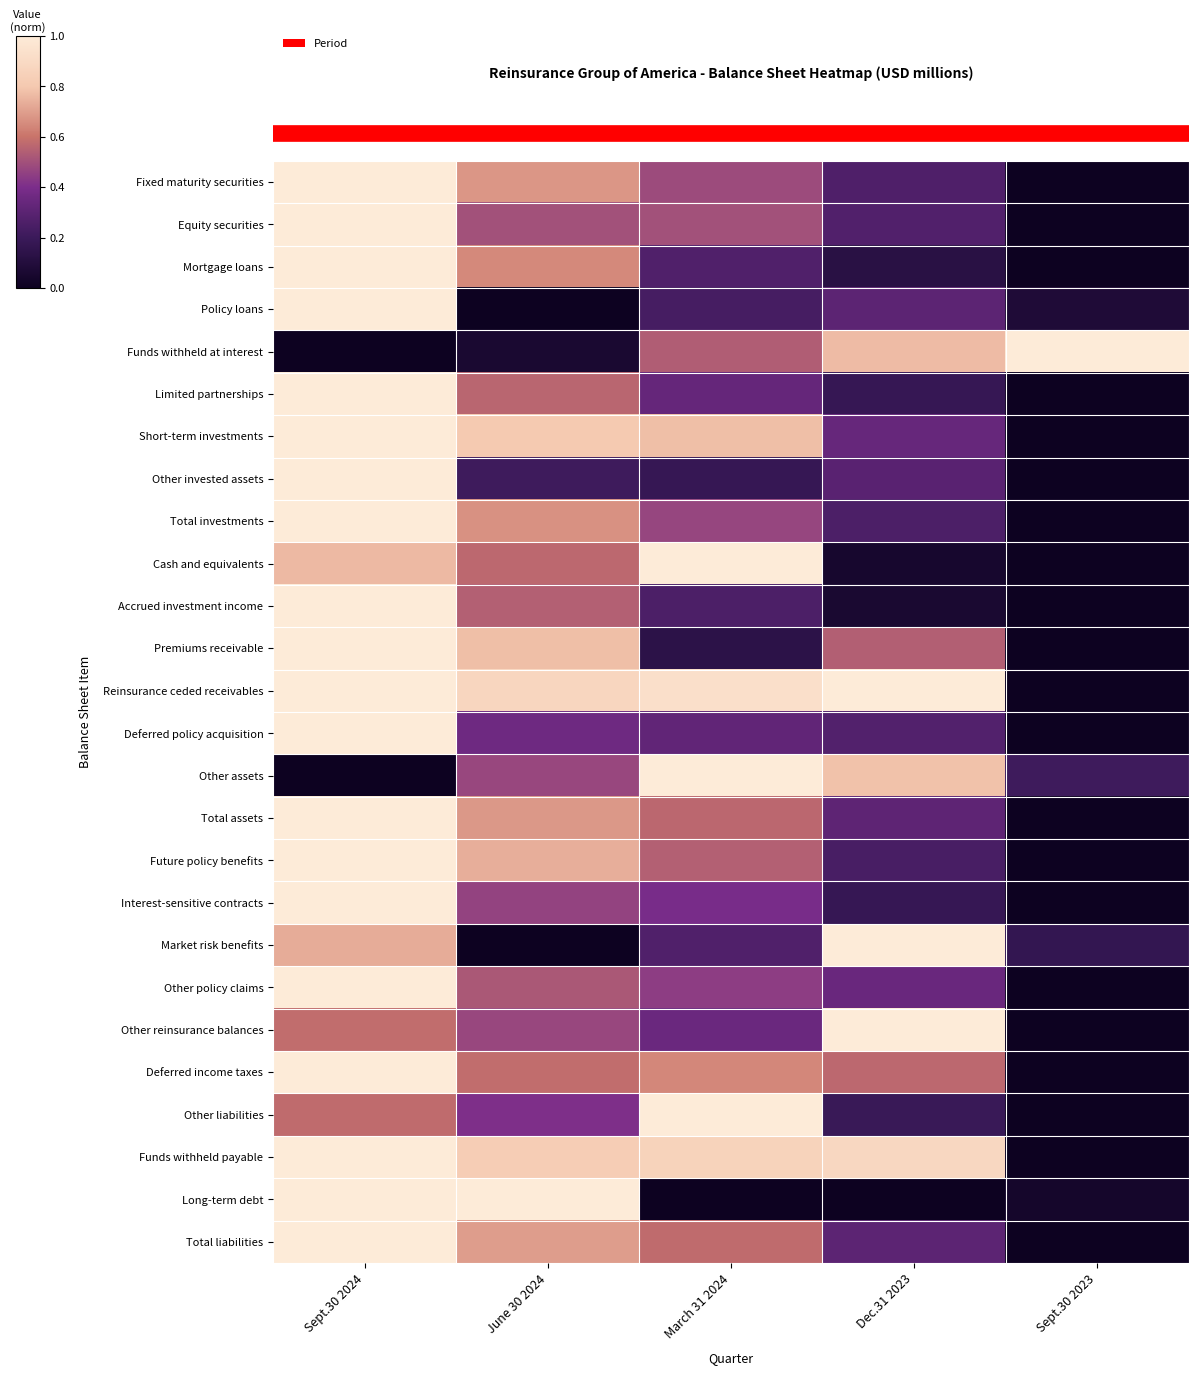

What is the total value across all series at Sept.30 2023?

1.5